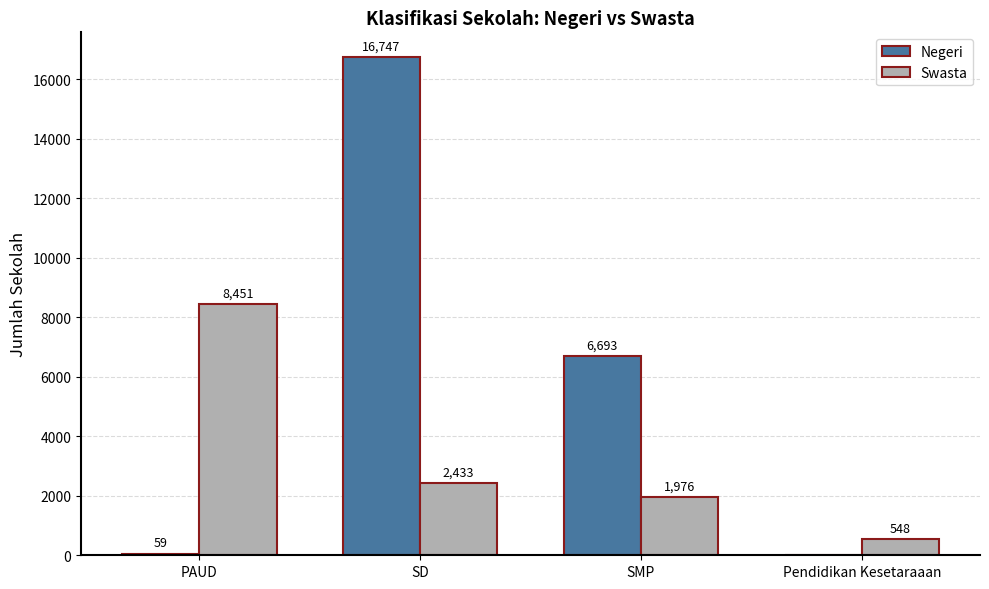

What is the sum of the Swasta values at SMP and PAUD?

10427